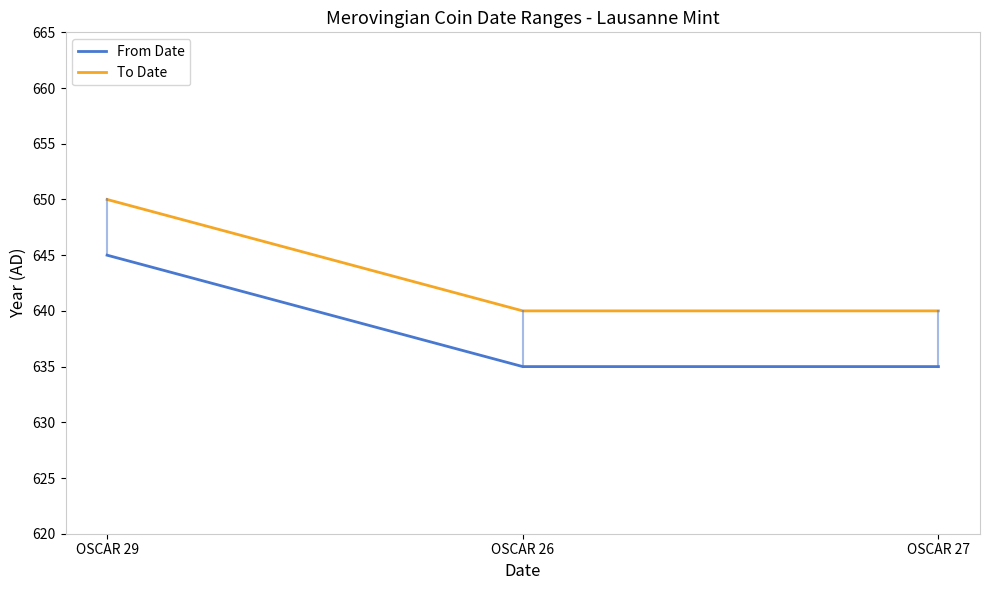

What is the difference between the highest and lowest values at OSCAR 29?

5